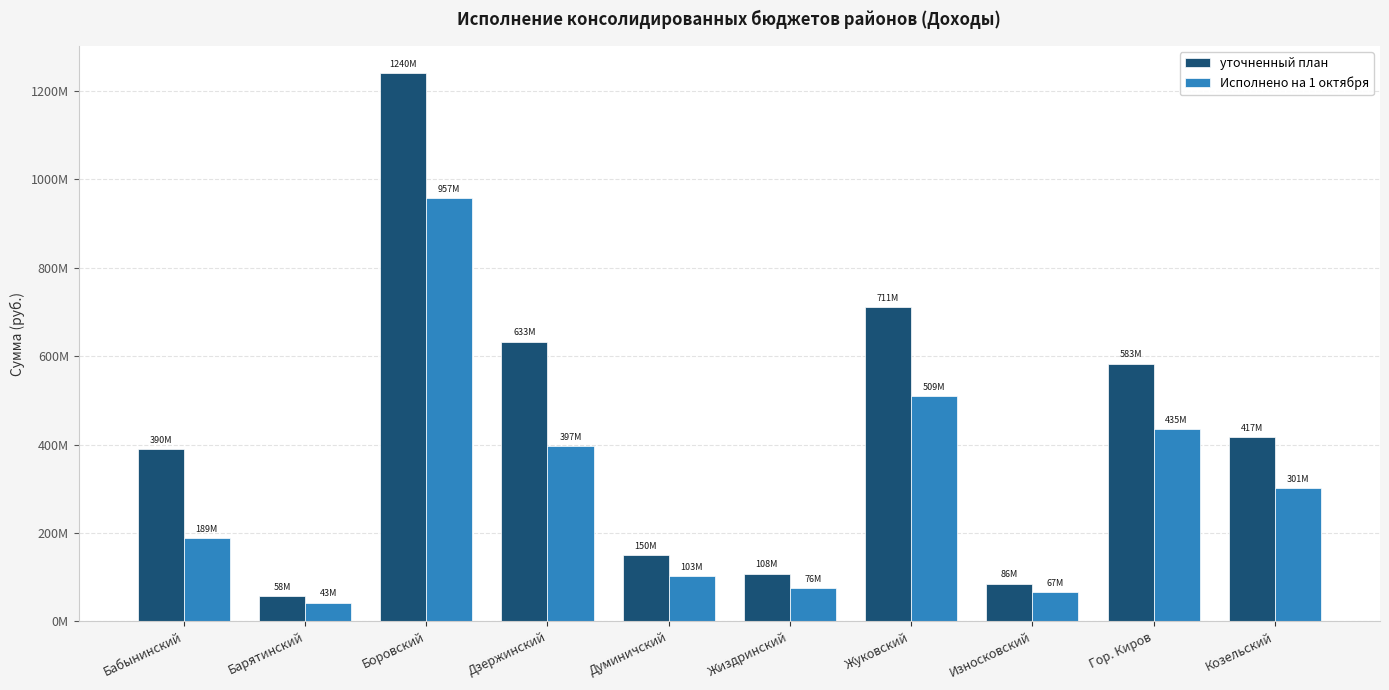

Which label corresponds to the largest value in the chart?

Боровский